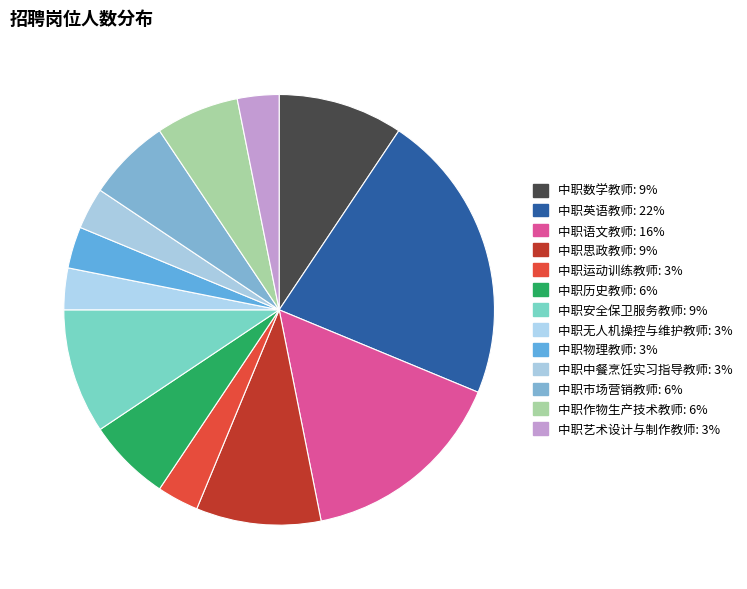

How many slices are in this pie chart?

13